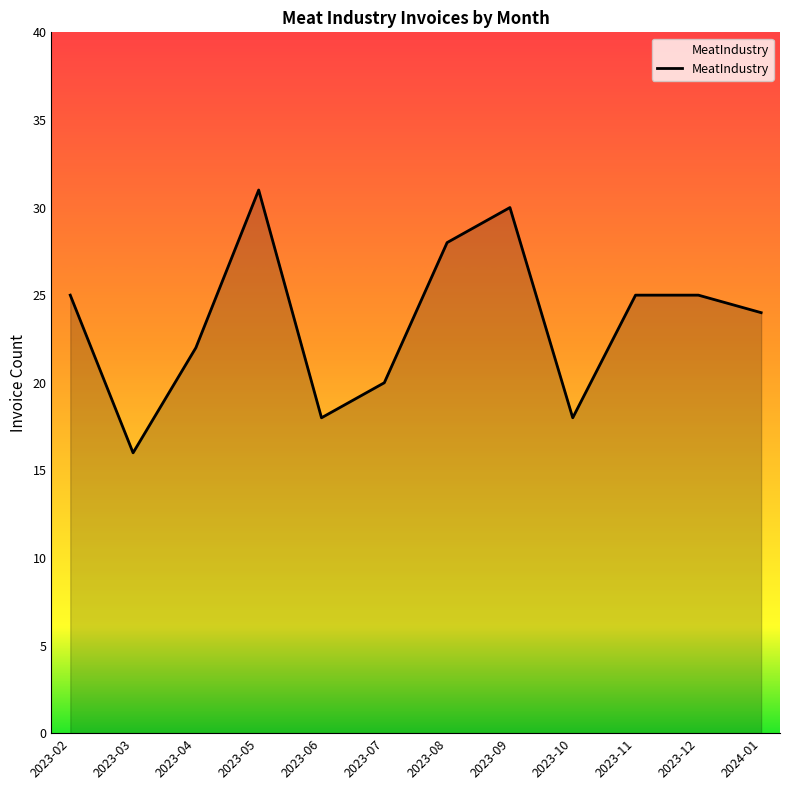

What position from the left is 2024-01?

12